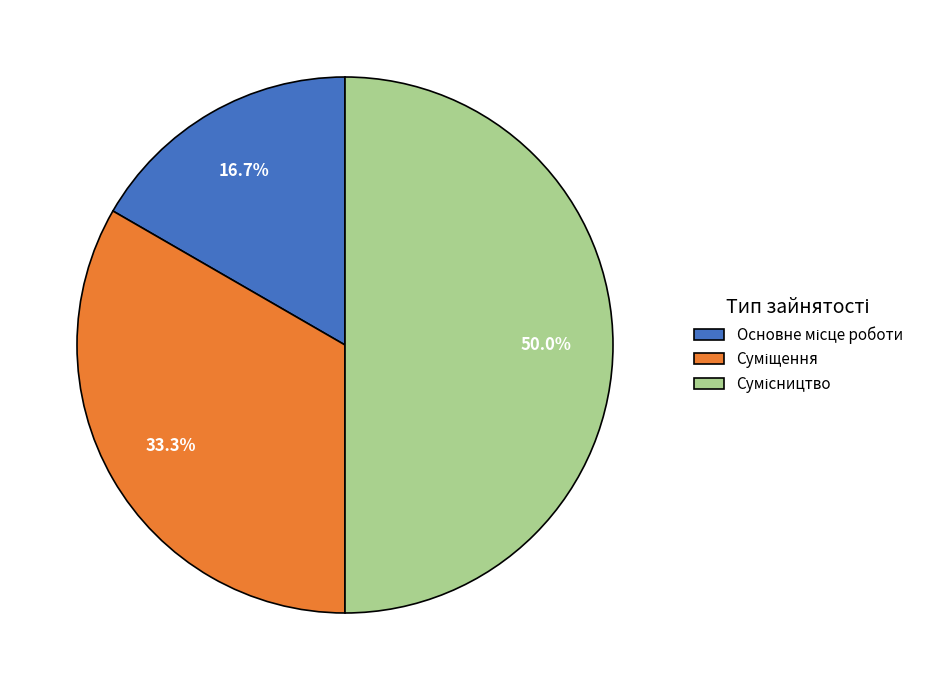

Is there a majority slice in this chart?

No